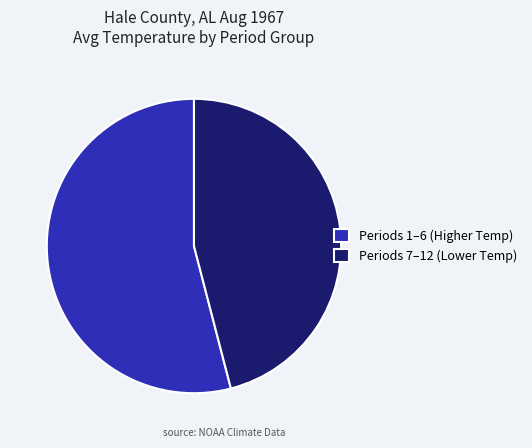

True or false: Periods 7–12 (Lower Temp) accounts for 39% of the total.

False